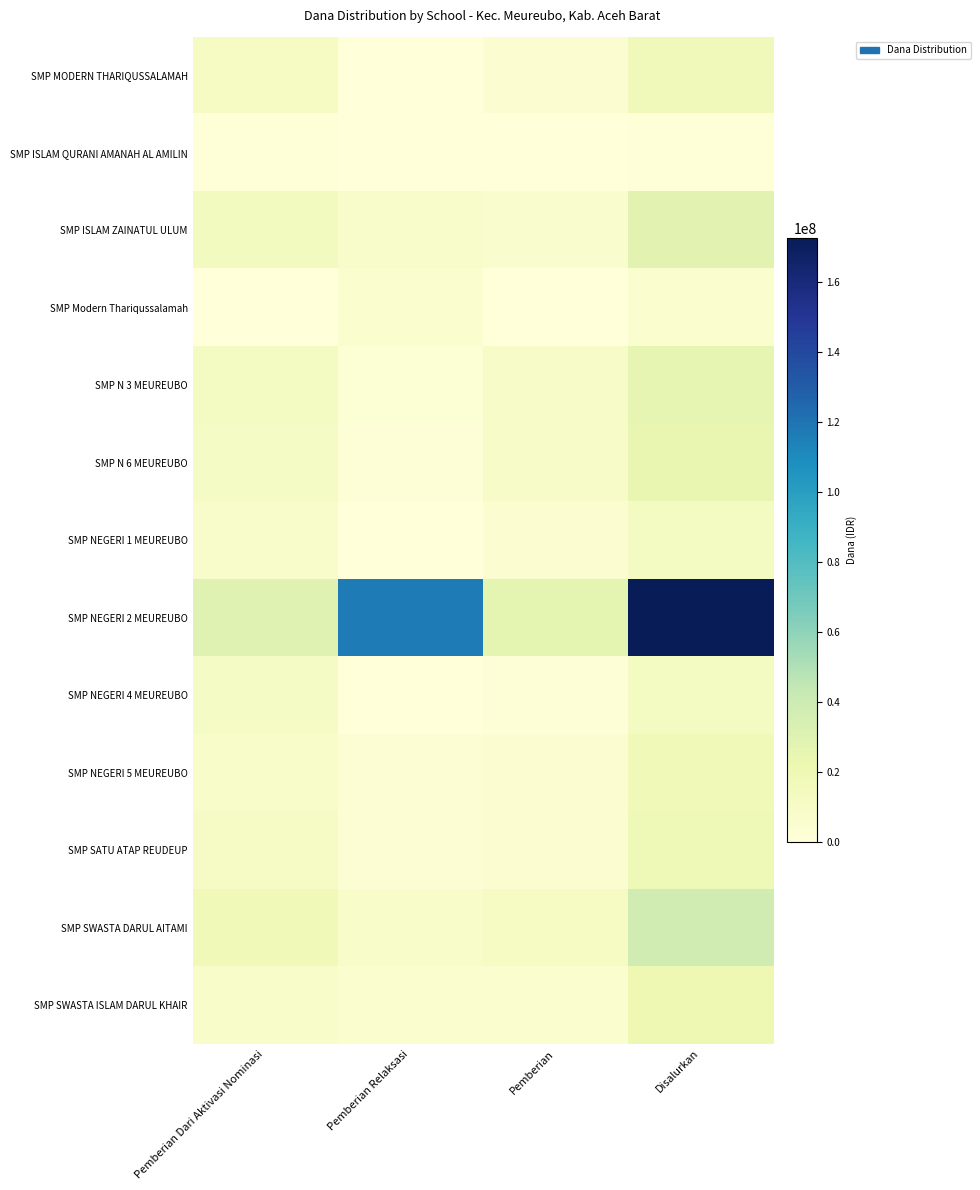

How many data points does each series have?

4